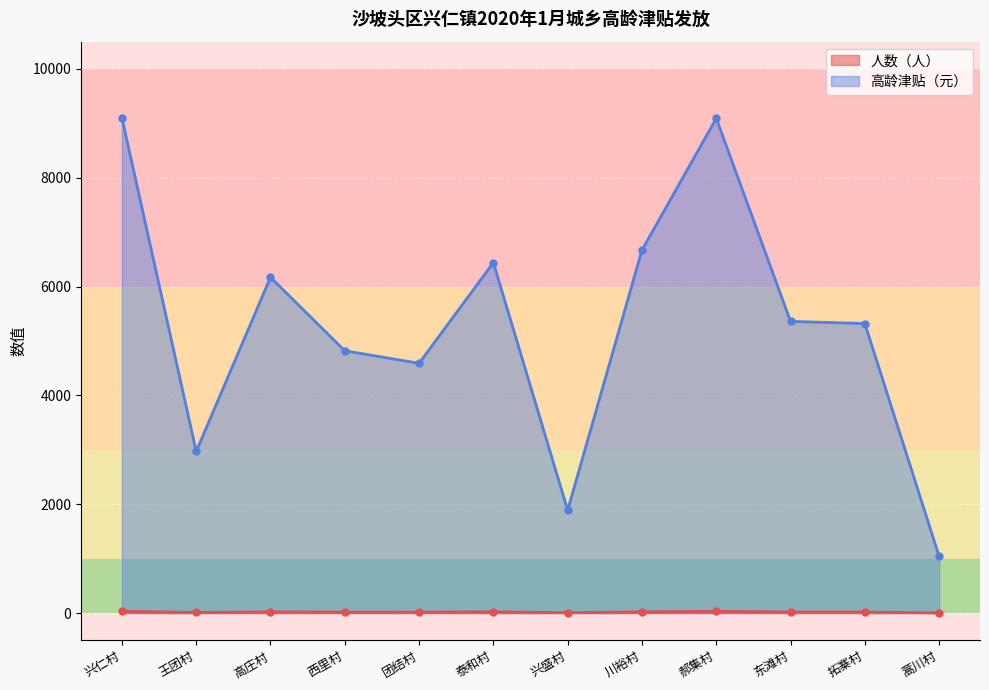

Is it true that 高龄津贴（元） equals 9626 at 高庄村?

False